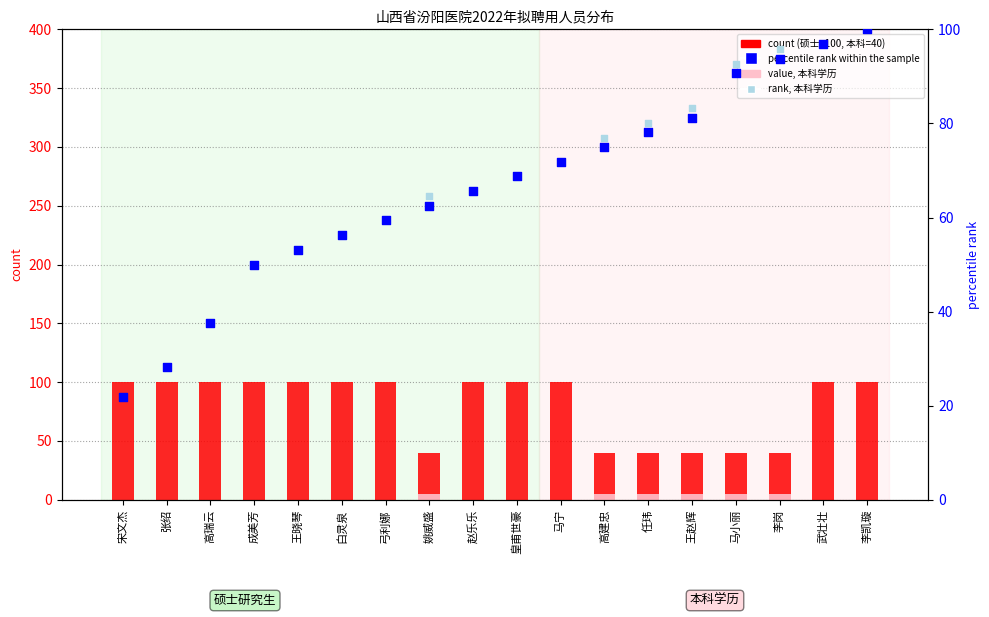

Is the value of count at 王晓琴 greater than the value of percentile rank within the sample at 马小丽?

Yes